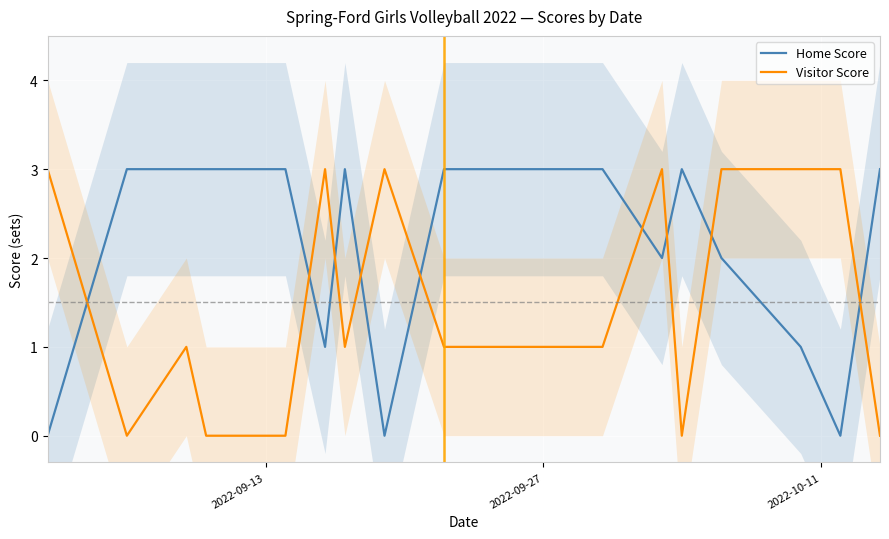

List the series in order of their peak value, highest first.

Home Score, Visitor Score